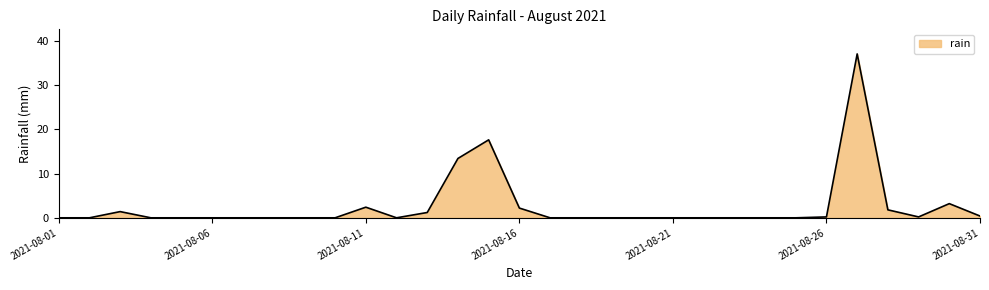

What is the difference between the maximum and minimum values?

37.0